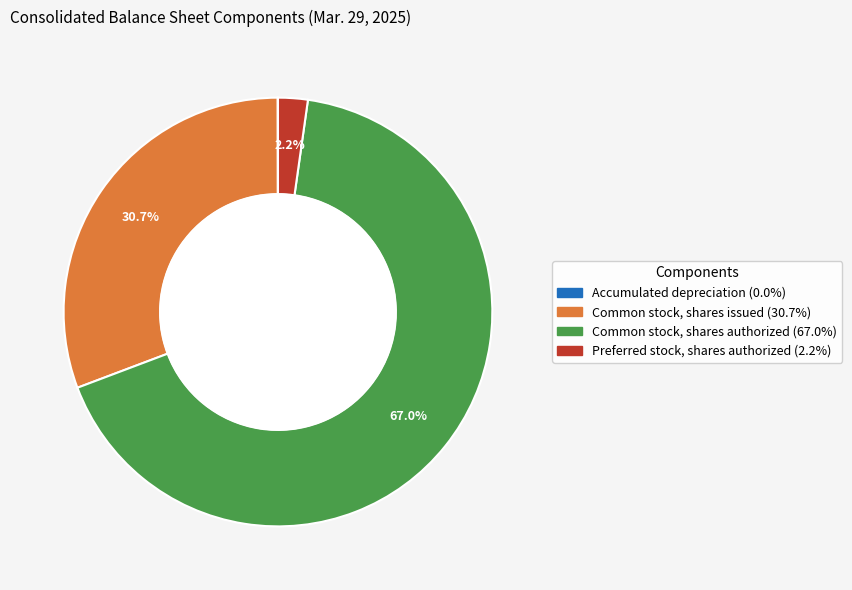

Which has a higher value, Common stock, shares issued or Preferred stock, shares authorized?

Common stock, shares issued